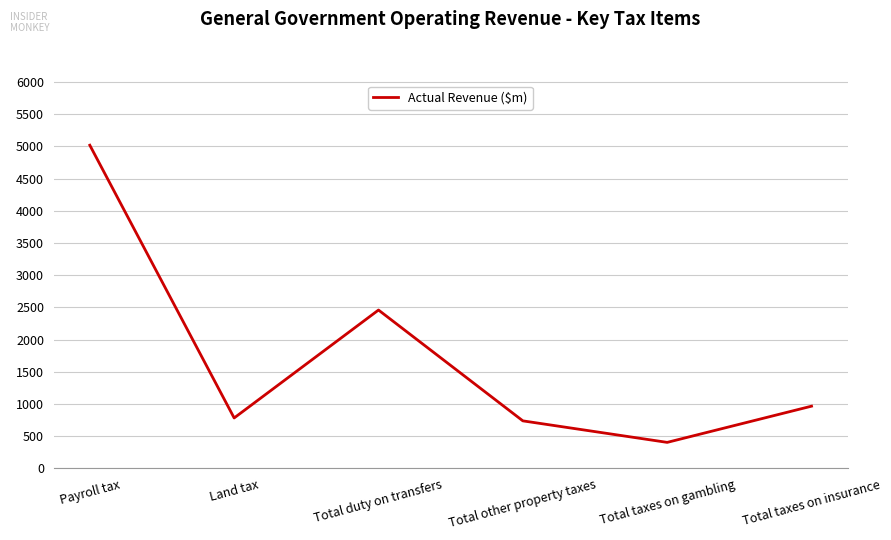

How many interior local valleys (lower than both neighbors) does the data have?

2